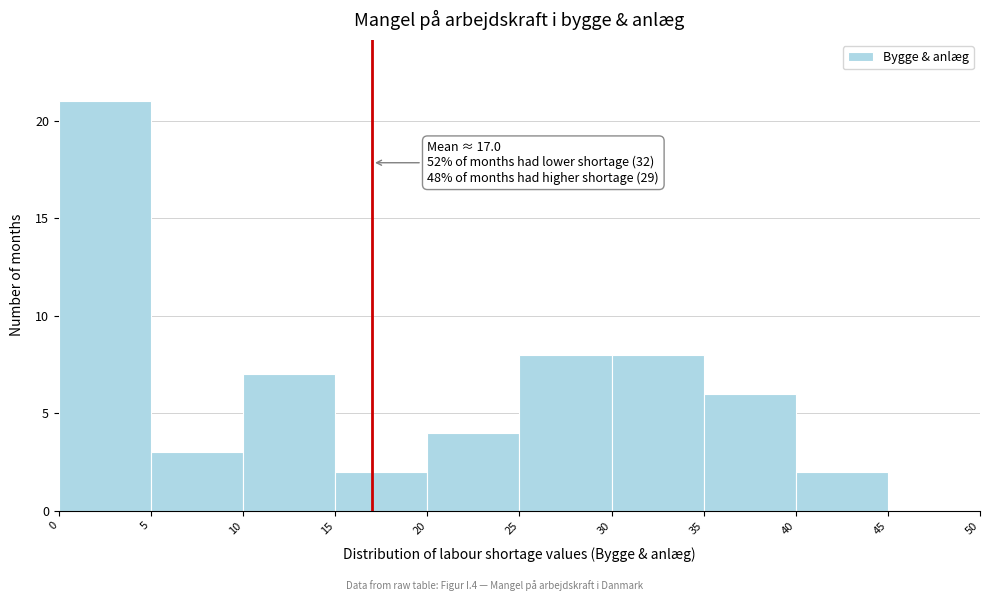

Over which range of the x-axis is the bar tallest?

0 to 5